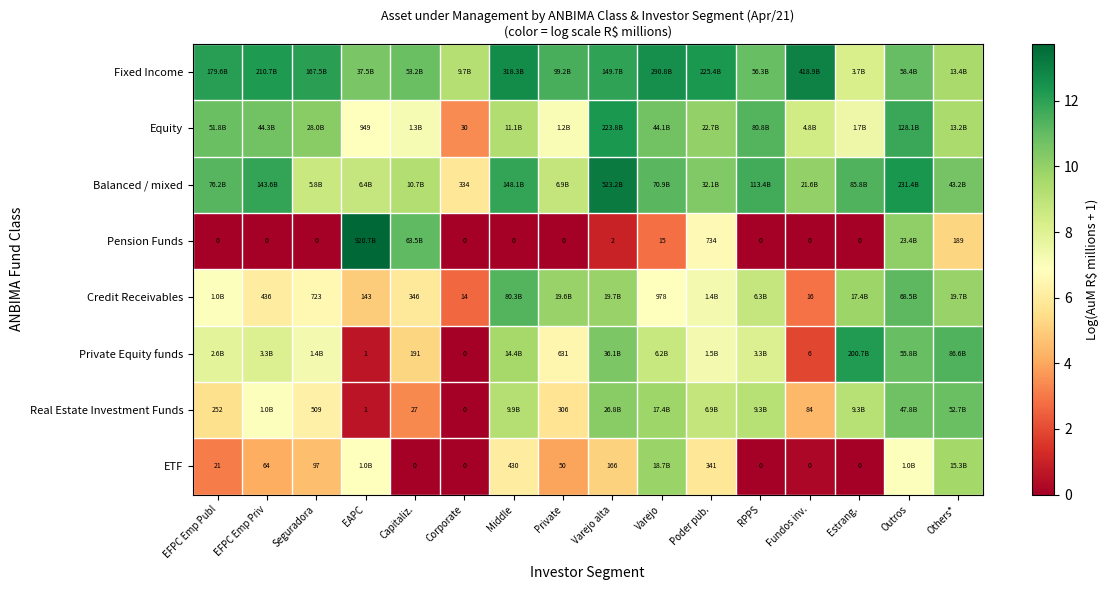

Is the value of ETF at EFPC Emp Publ greater than the value of Real Estate Investment Funds at EFPC Emp Publ?

No